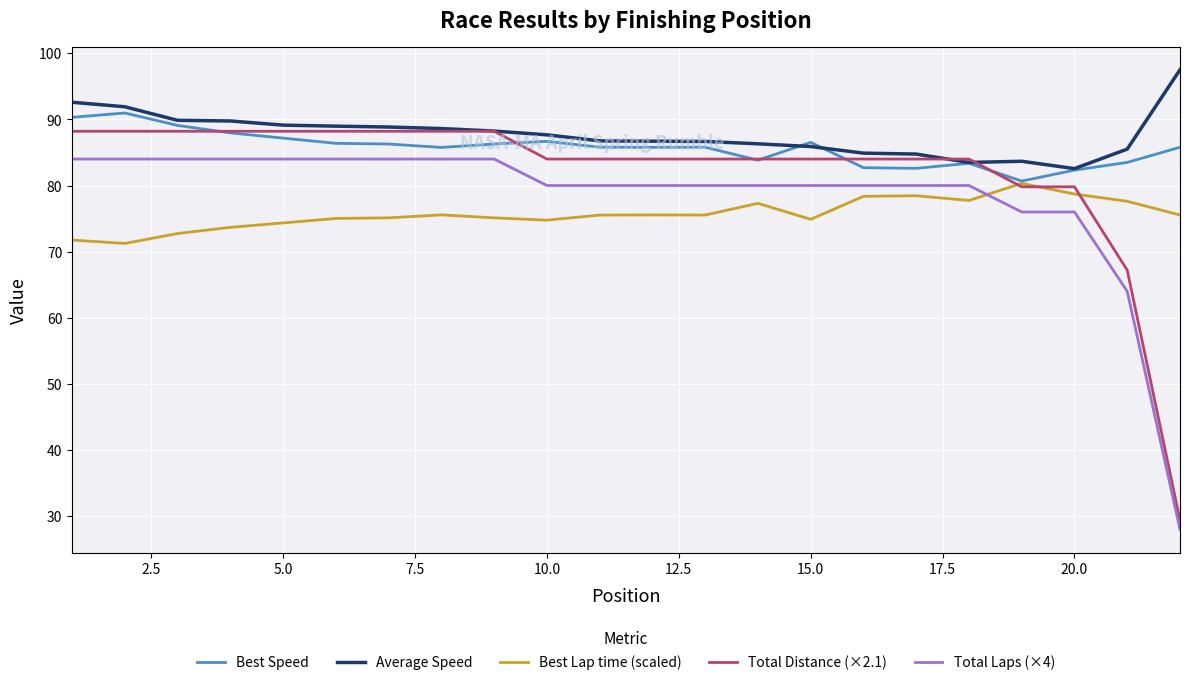

What is the lowest value of the Best Speed series?

80.7